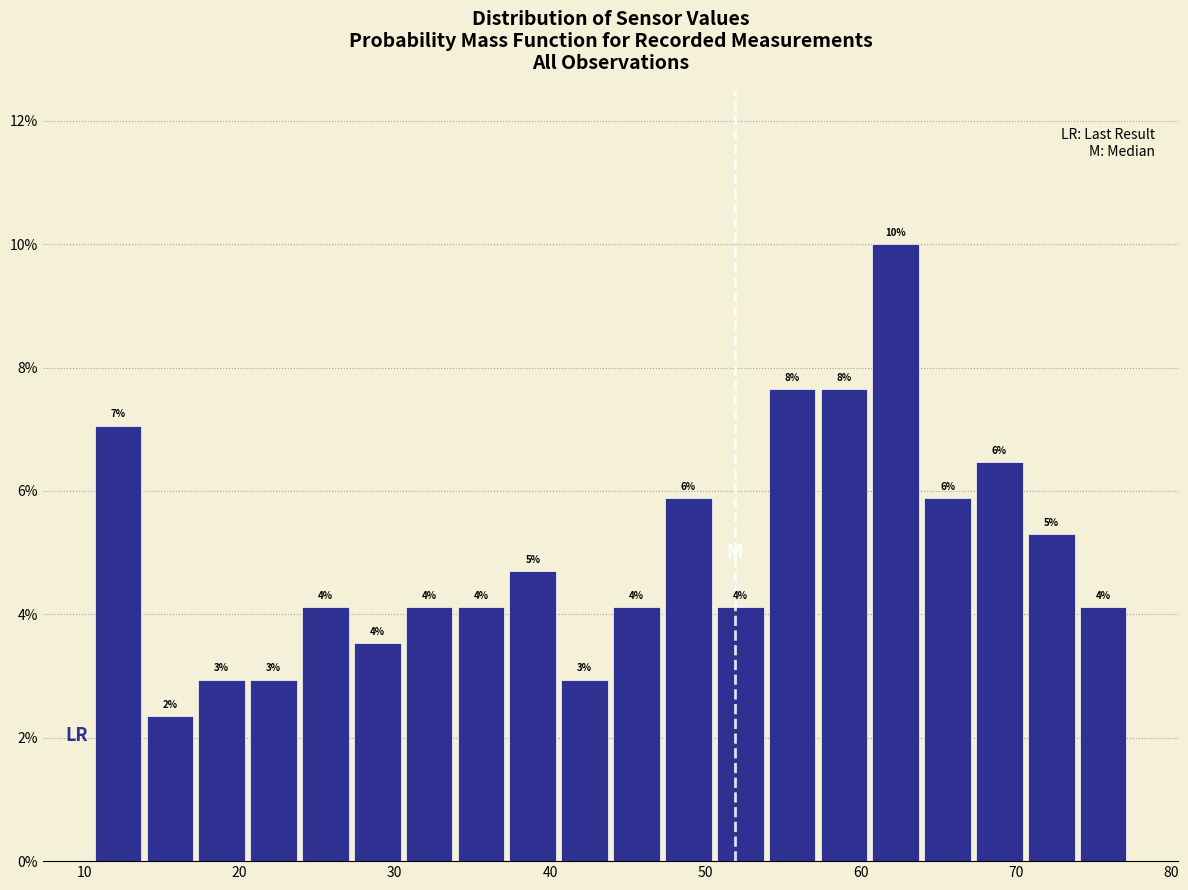

Around what value on the x-axis is the tallest bar? Give the approximate position of its centre, as read against the axis.

62